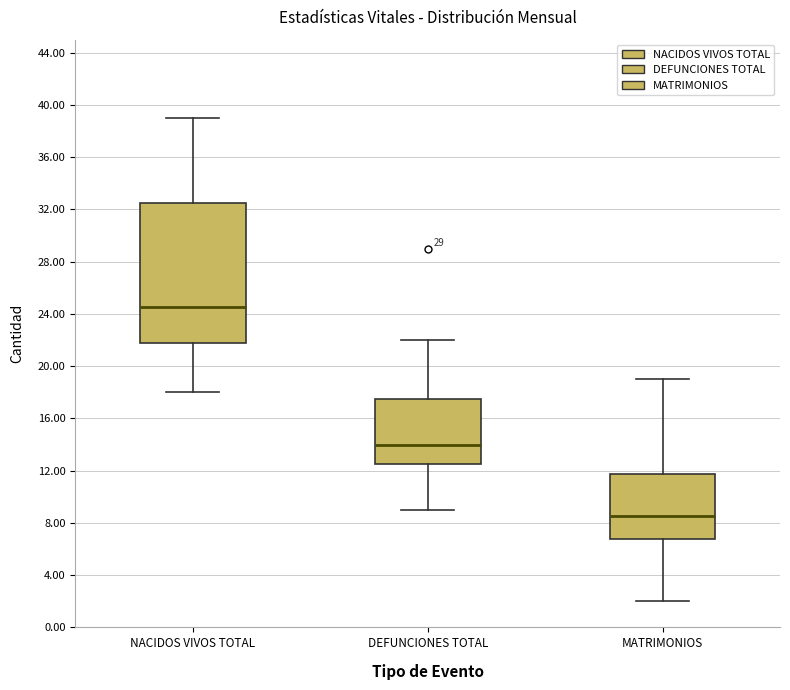

Reading left to right, read every box against the y-axis: the position of its median line, the range the box covers, and the ends of its whiskers. The values are not printed on the chart, so give them approximately, as read against the axis.

NACIDOS VIVOS TOTAL: median 24.5, box 22.0 to 32.5, whiskers 18.0 to 39.0
DEFUNCIONES TOTAL: median 14.0, box 12.5 to 17.5, whiskers 9.0 to 22.0
MATRIMONIOS: median 8.5, box 7.0 to 12.0, whiskers 2.0 to 19.0